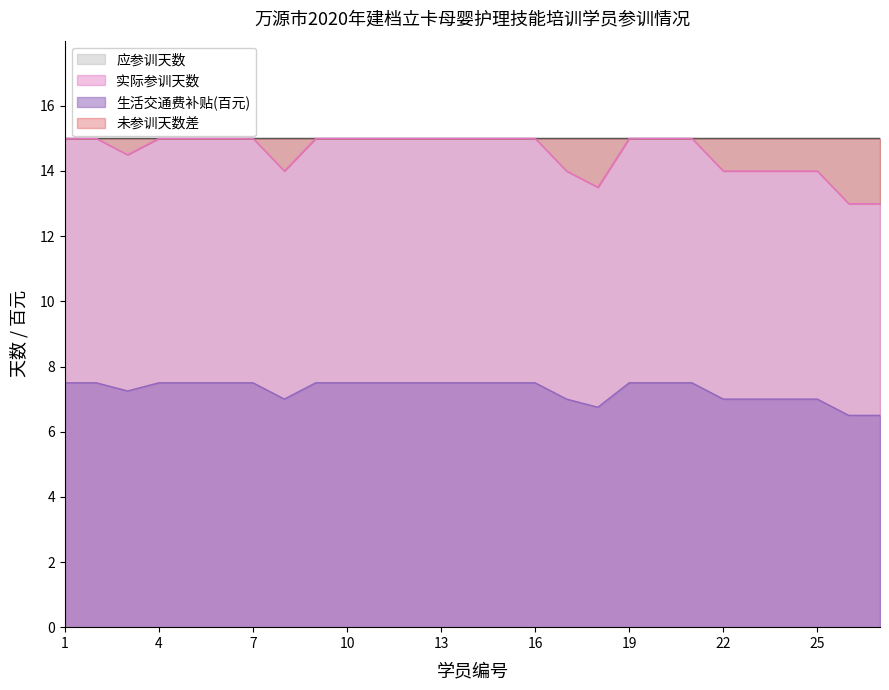

List the labels in order of 实际参训天数 value, smallest first.

26, 27, 18, 8, 17, 22, 23, 24, 25, 3, 1, 2, 4, 5, 6, 7, 9, 10, 11, 12, 13, 14, 15, 16, 19, 20, 21